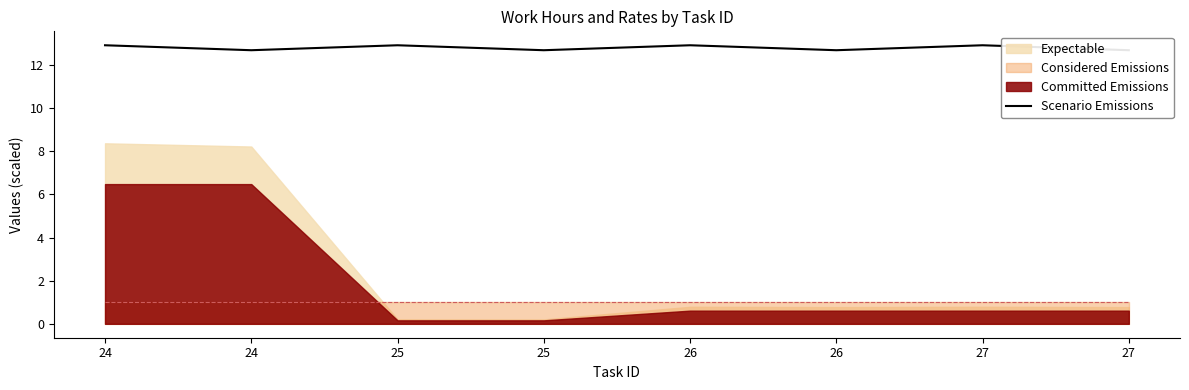

What is the greatest value displayed?

12.9